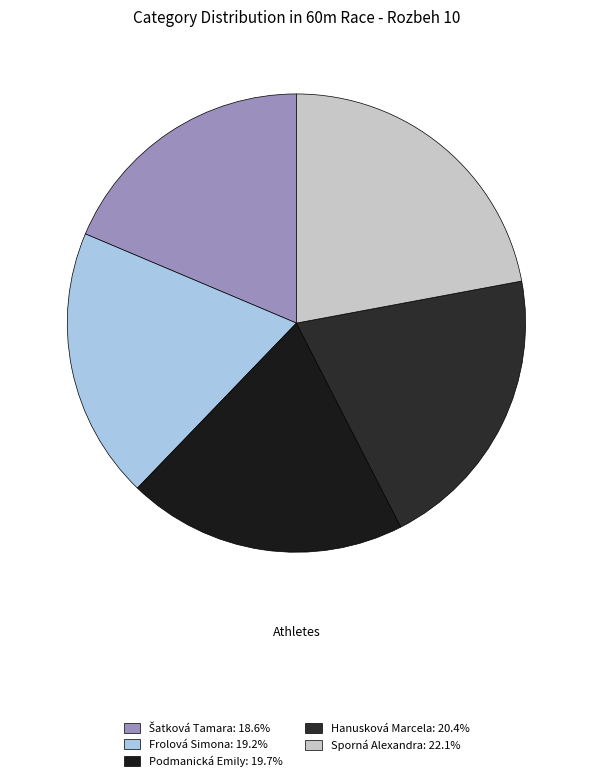

The Frolová Simona slice represents 11% of the pie. True or false?

False